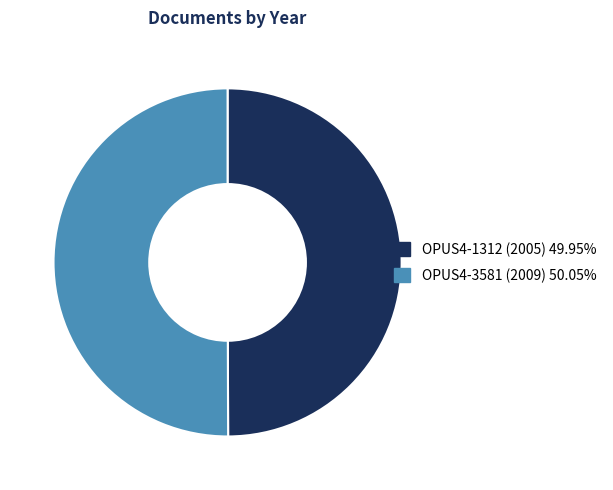

Approximately how many times larger is the value at OPUS4-3581 (2009) compared to OPUS4-1312 (2005)?

1.0